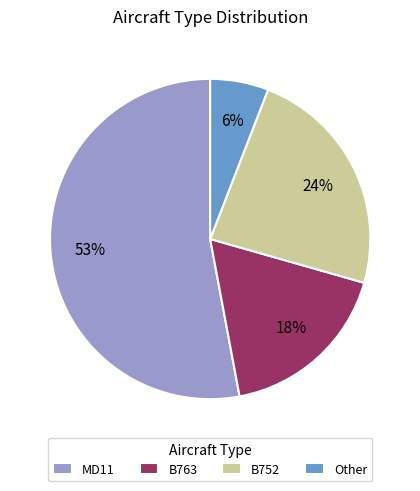

Is it true that Other is 6% of the pie?

True